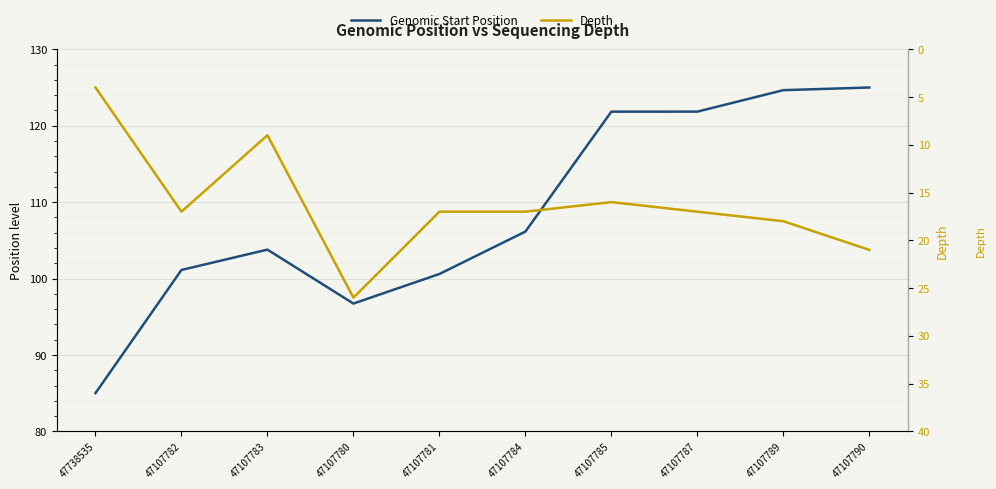

What is the label of the 2nd point from the right?

47107789